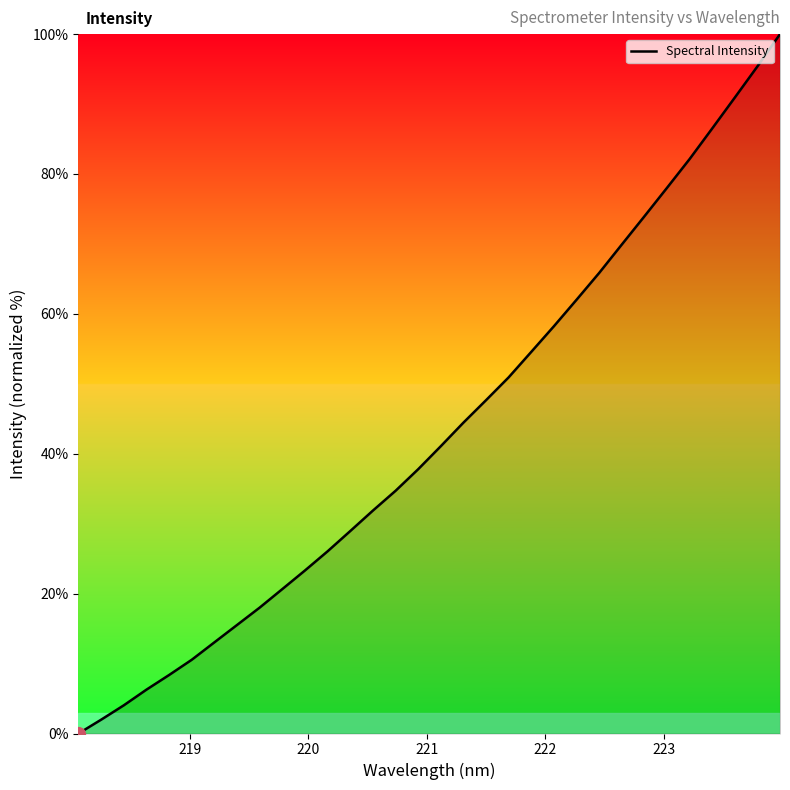

What is the difference between the maximum and minimum values?

100.0